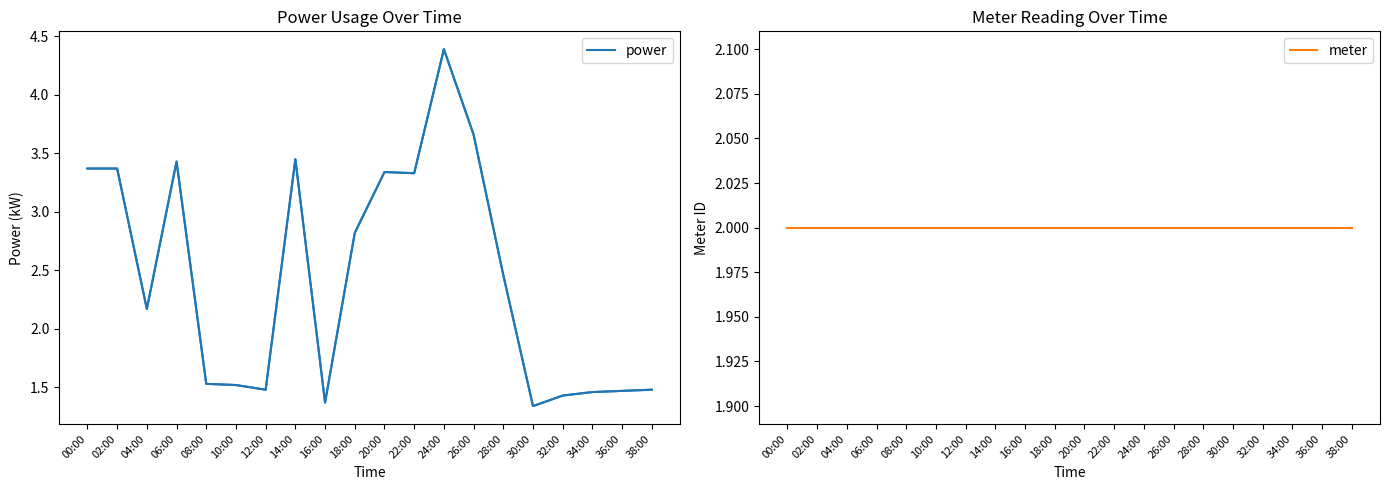

What value does the meter series have at 30:00?

2.0